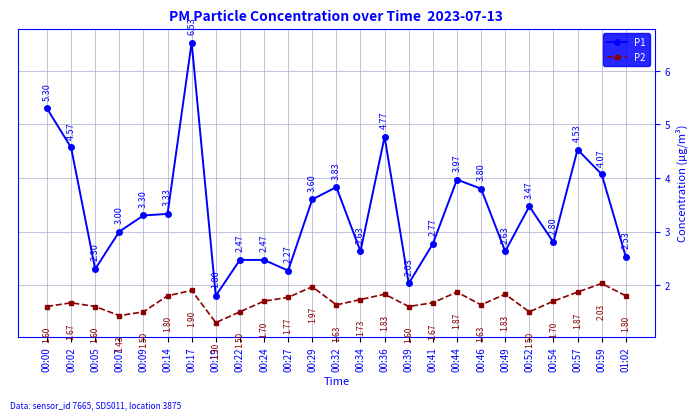

Which series has the largest total across all categories?

P1